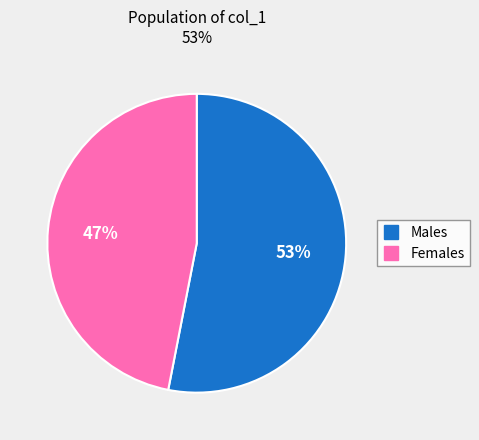

To the nearest percent, what is the average slice percentage?

50%